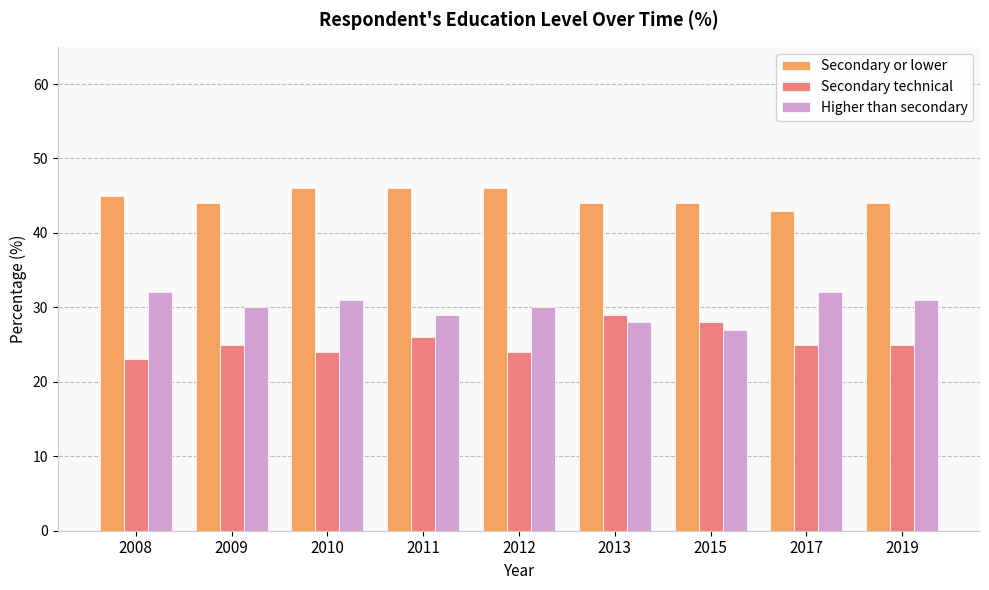

Is the value of Secondary technical at 2010 greater than the value of Higher than secondary at 2017?

No